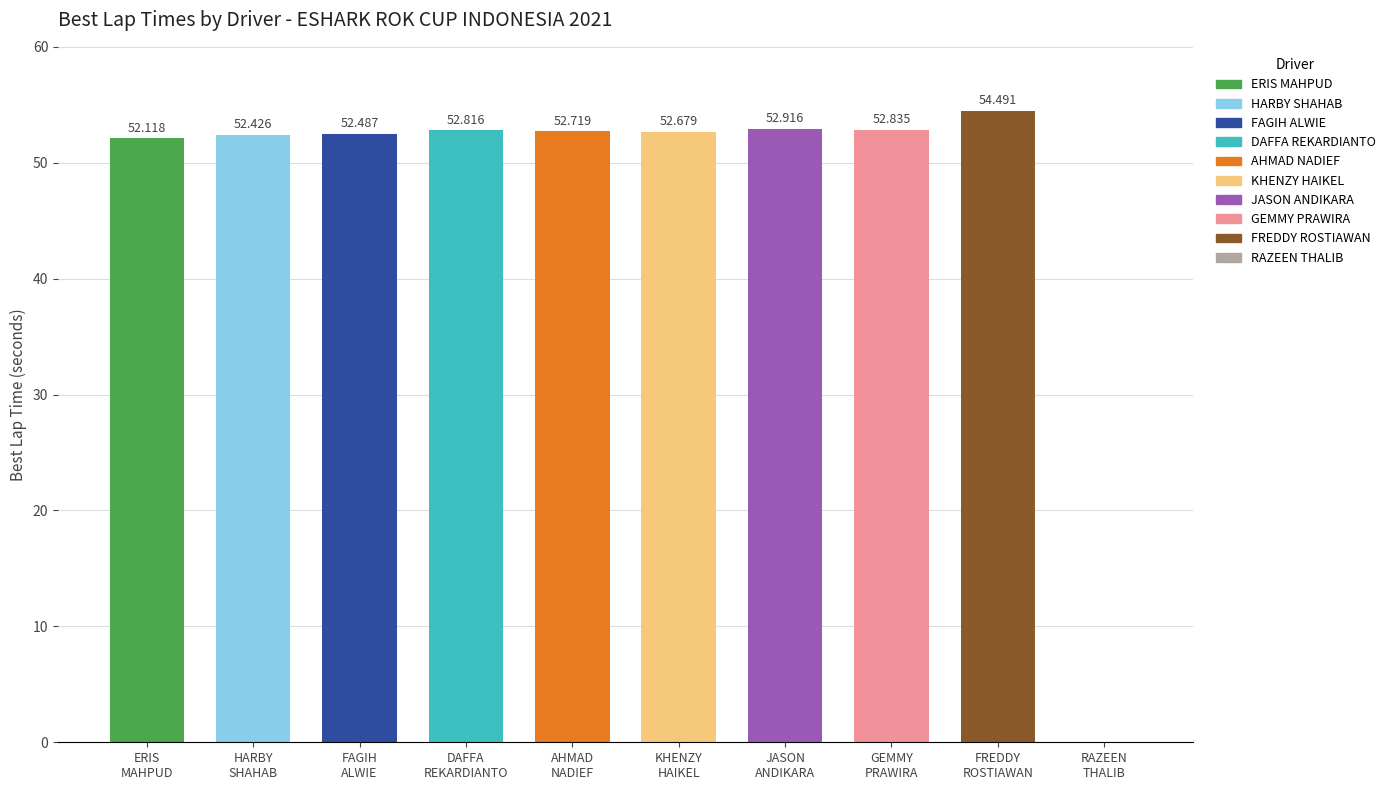

What is the difference between the second highest and minimum values?

52.9